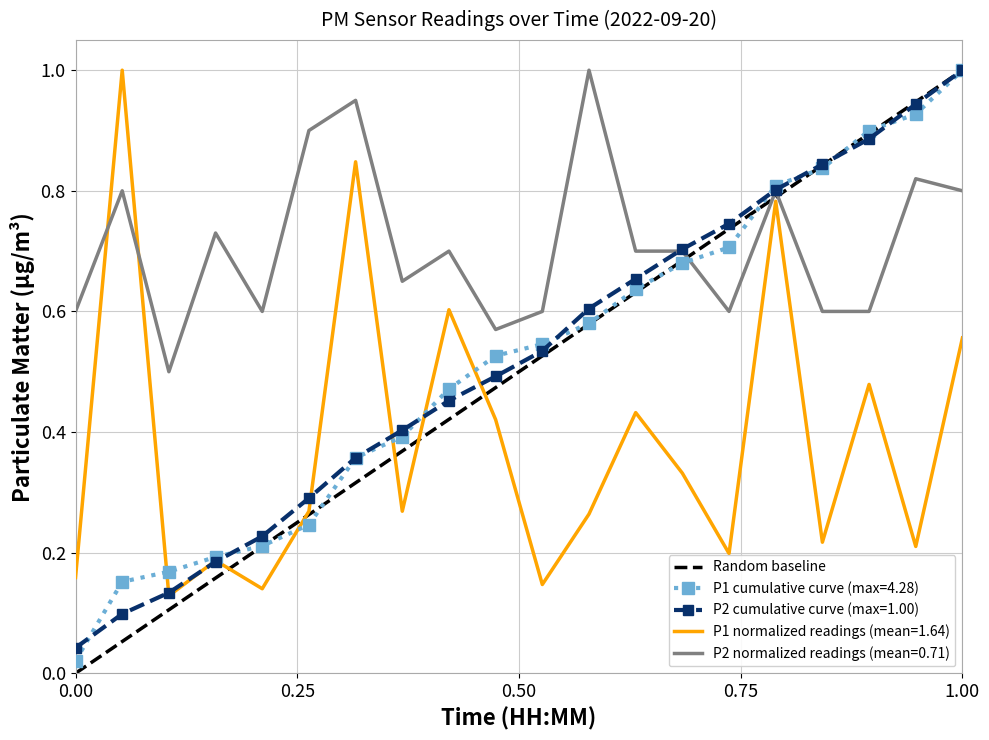

The value of P2 normalized readings (mean=0.71) at 0.00 is 0.6. True or false?

True